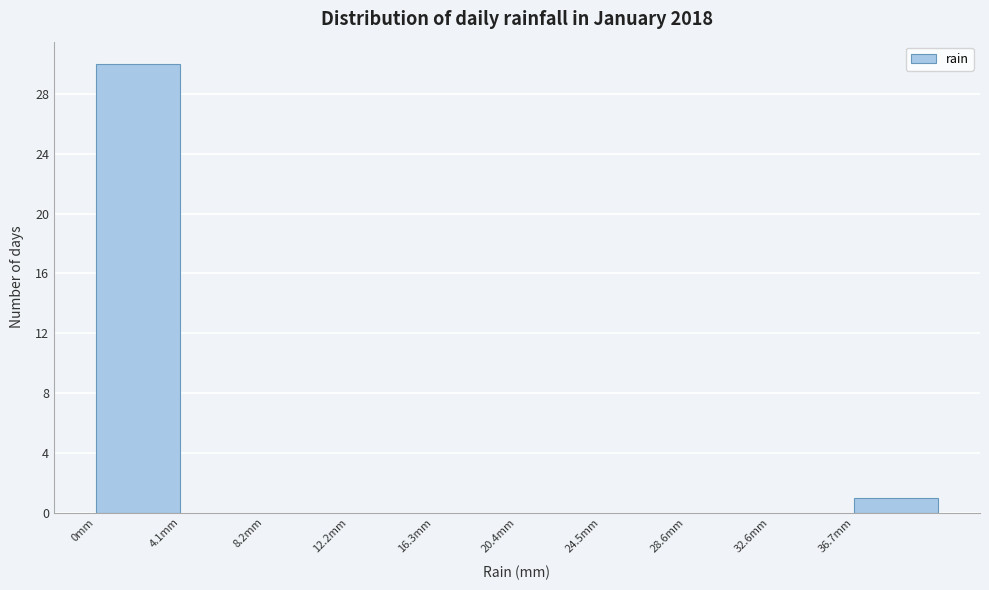

What is the height of the bar covering 36.5 to 41.0 on the x-axis? Neither the bar edges nor the heights are printed on the chart, so give them approximately, as read against the axes.

1